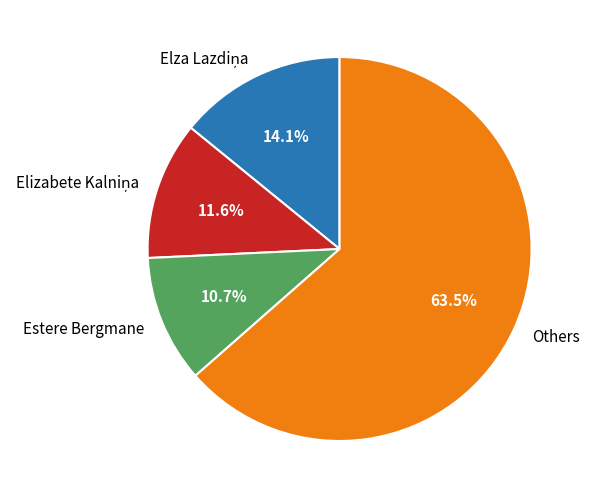

Does any single category account for the majority?

Yes